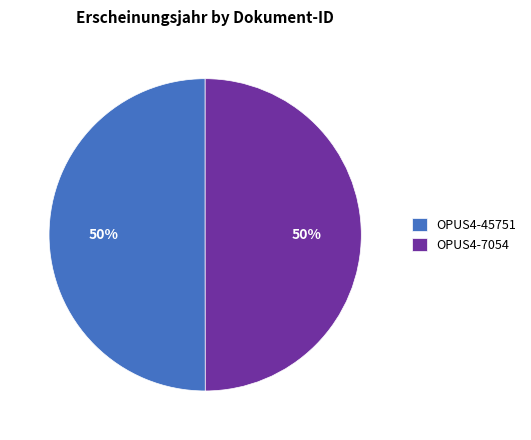

Combined, do OPUS4-45751 and OPUS4-7054 account for over 50%?

Yes